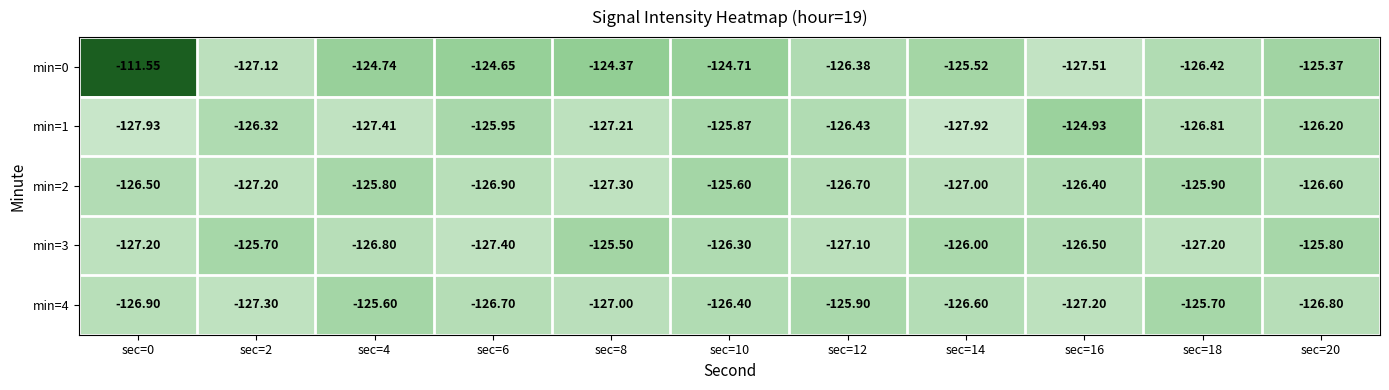

Is the value of min=4 at sec=4 greater than the value of min=0 at sec=2?

Yes